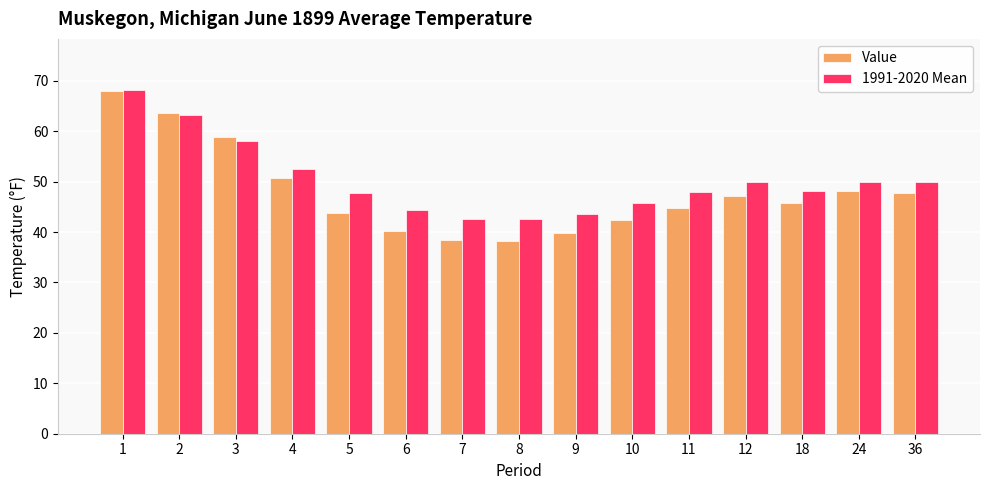

Does the chart contain any negative values?

No